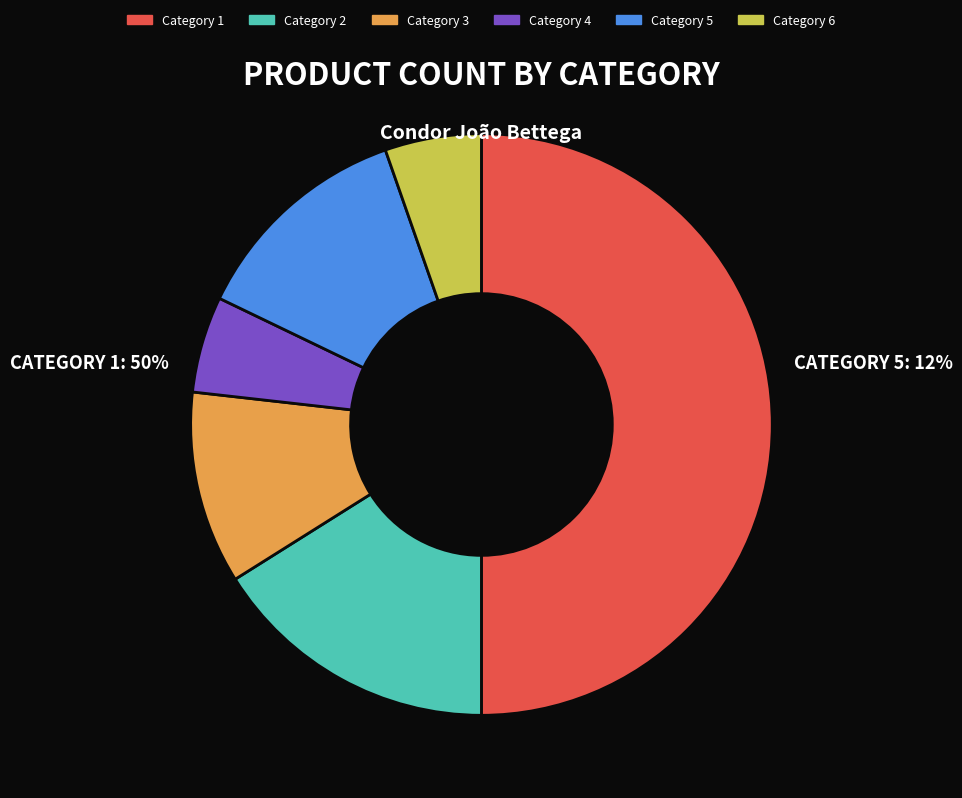

Between Category 6 and Category 5, which is larger?

Category 5